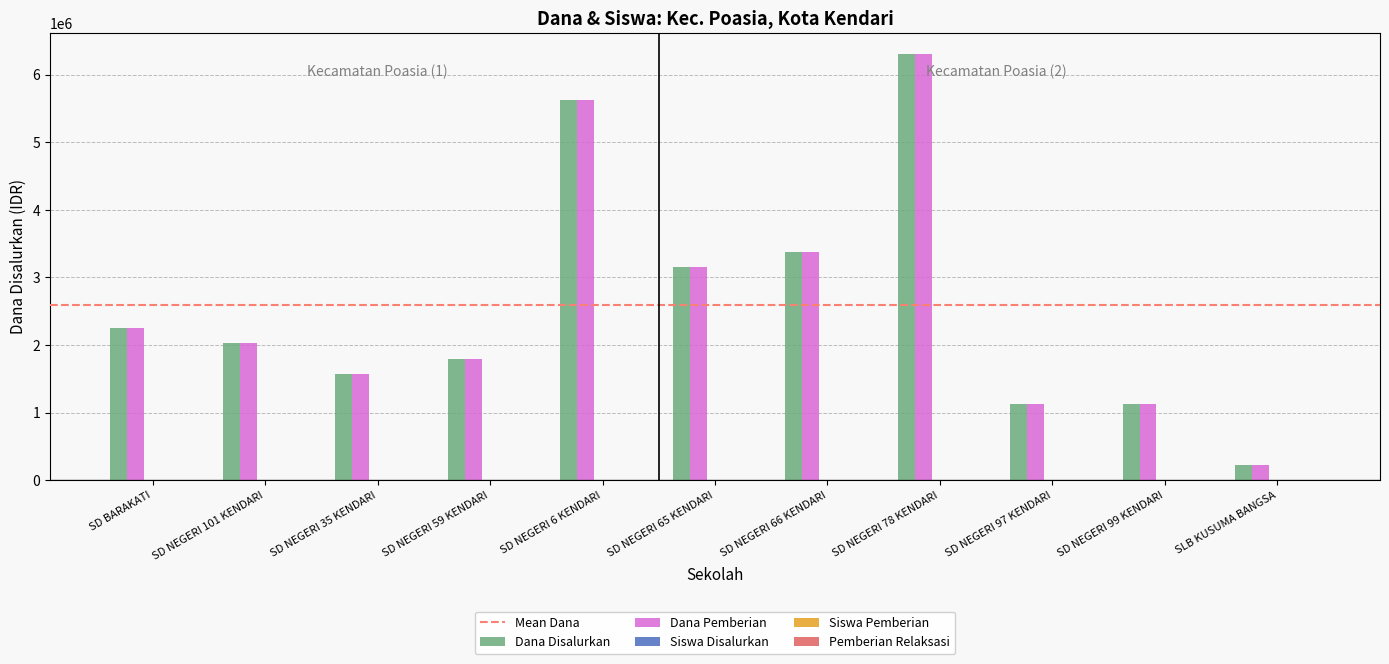

Is it true that Dana Pemberian equals 1125000 at SD NEGERI 97 KENDARI?

True